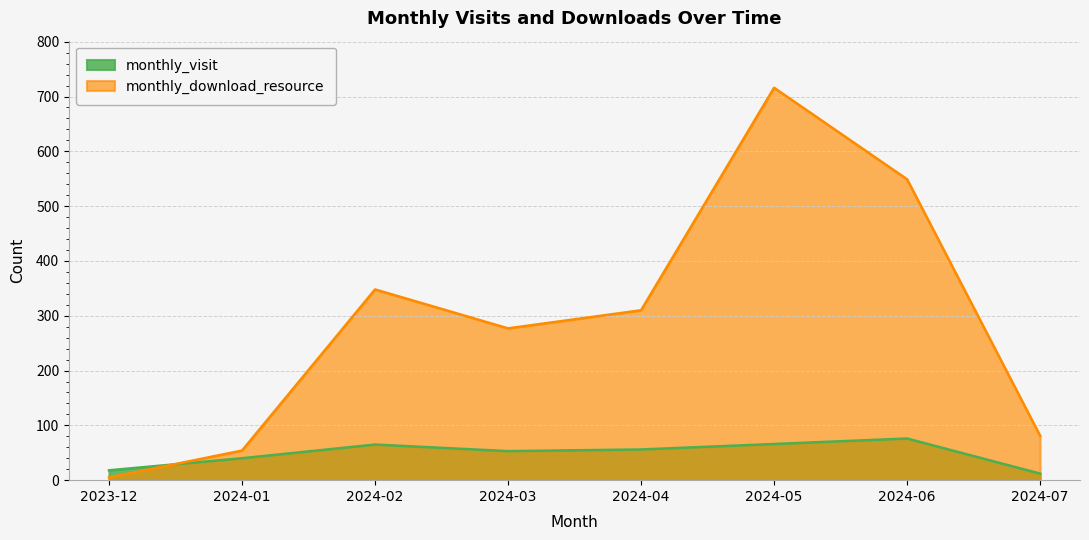

Which label corresponds to the largest value in the chart?

2024-05